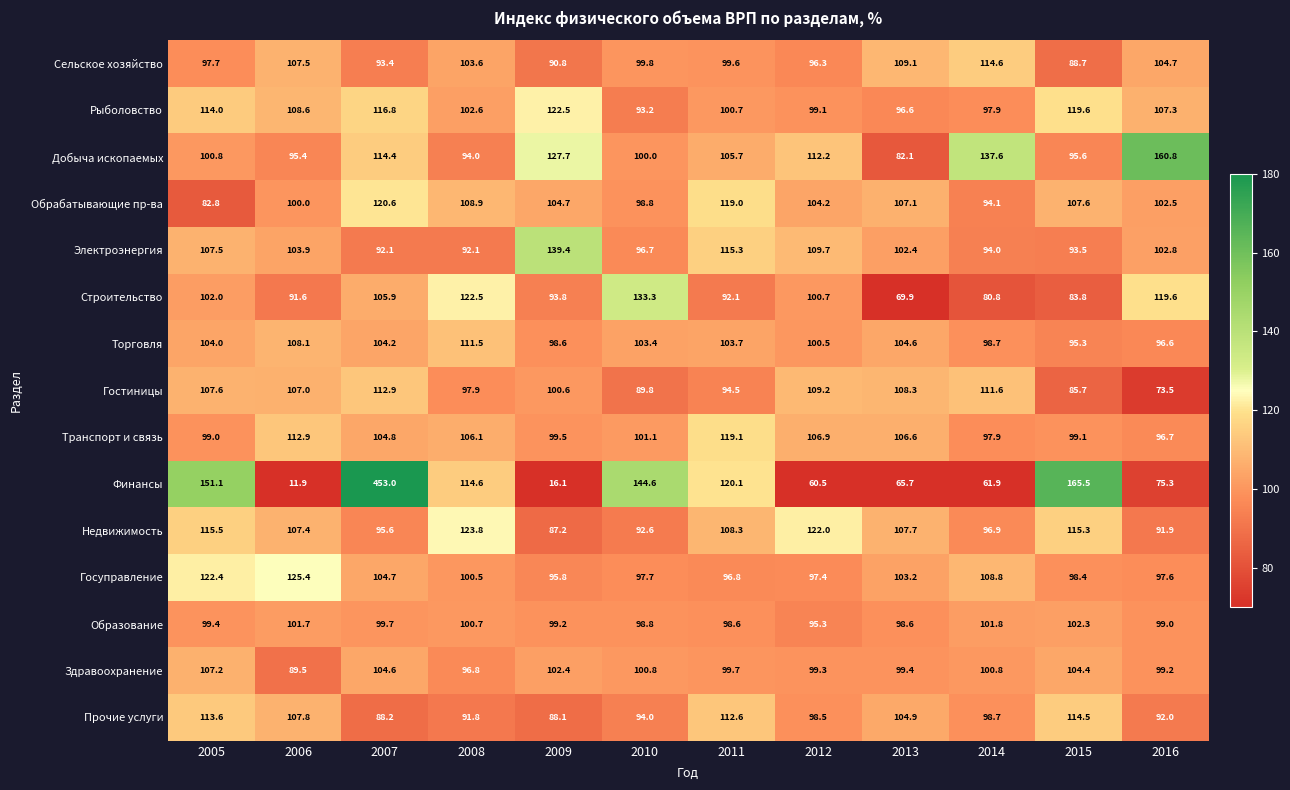

The value of Строительство at 2009 is 23.0. True or false?

False